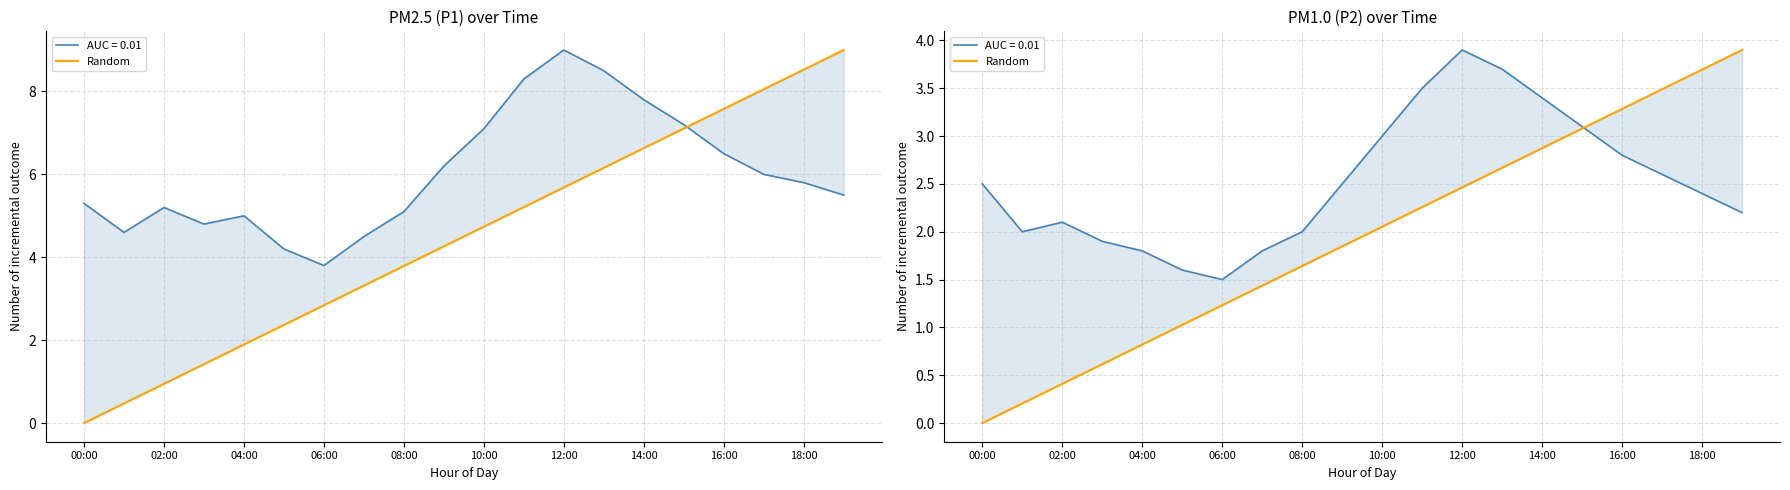

Between 12:00 and 00:00, which is larger?

12:00